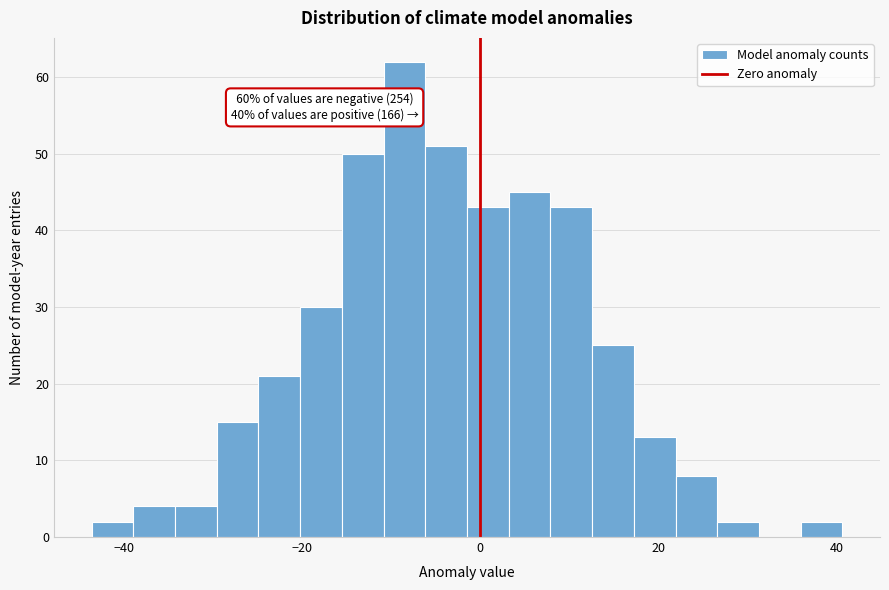

Around what value on the x-axis is the tallest bar? Give the approximate position of its centre, as read against the axis.

-8